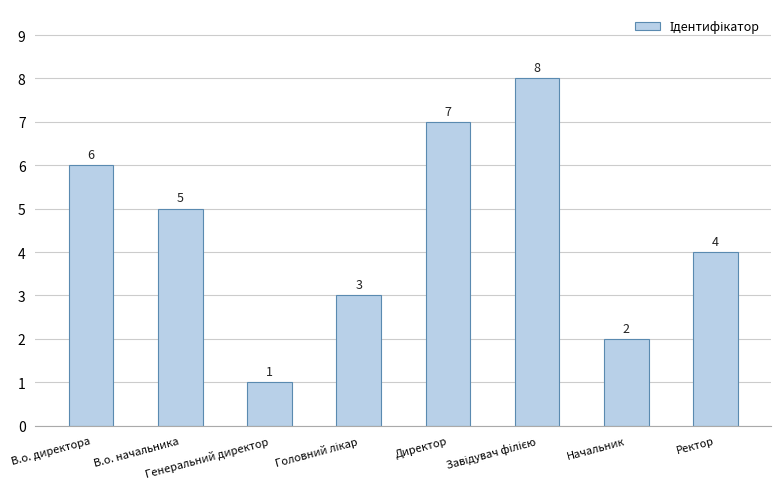

What is the label of the 4th bar from the right?

Директор